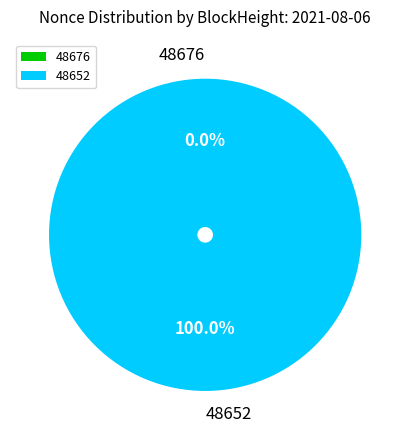

Rank the categories by value from highest to lowest.

48652, 48676